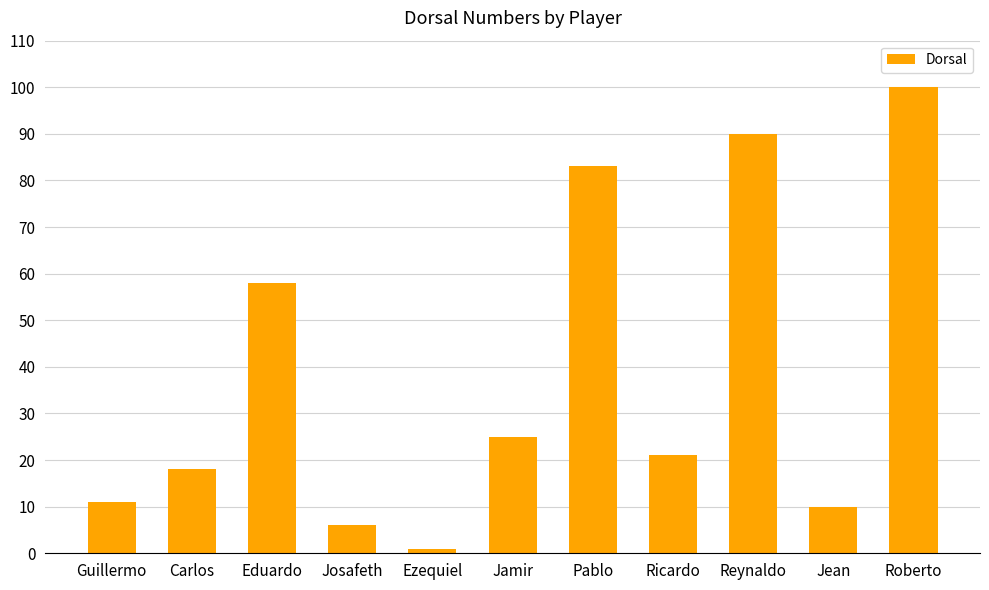

What is the average value?

38